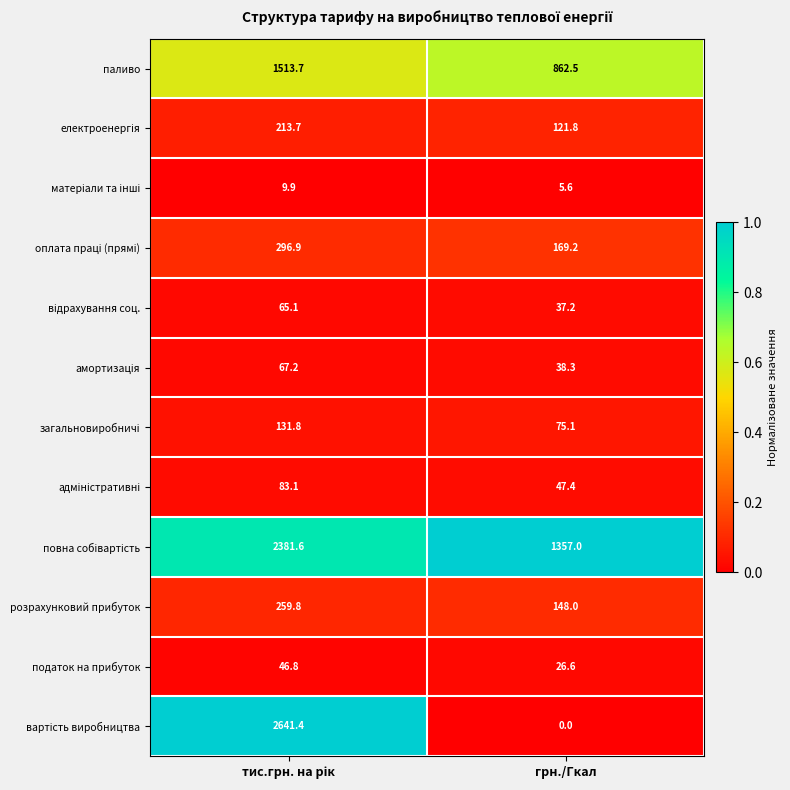

What is the average value of the розрахунковий прибуток series?

203.9